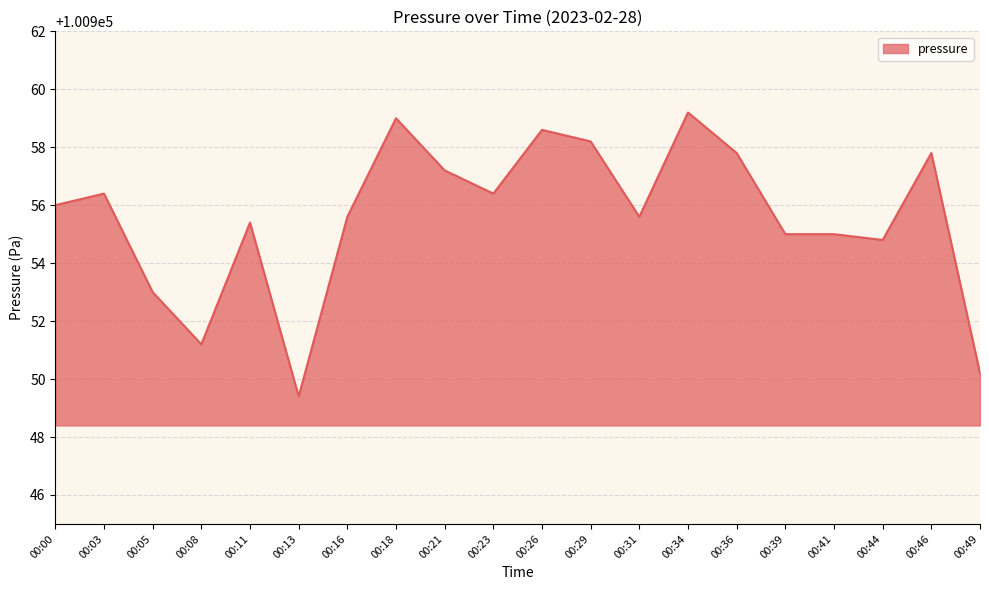

Reading left to right, transcribe all the data shown in this chart.

00:00=100956.0	00:03=100956.4	00:05=100953.0	00:08=100951.2	00:11=100955.4	00:13=100949.4	00:16=100955.6	00:18=100959.0	00:21=100957.2	00:23=100956.4	00:26=100958.6	00:29=100958.2	00:31=100955.6	00:34=100959.2	00:36=100957.8	00:39=100955.0	00:41=100955.0	00:44=100954.8	00:46=100957.8	00:49=100950.2